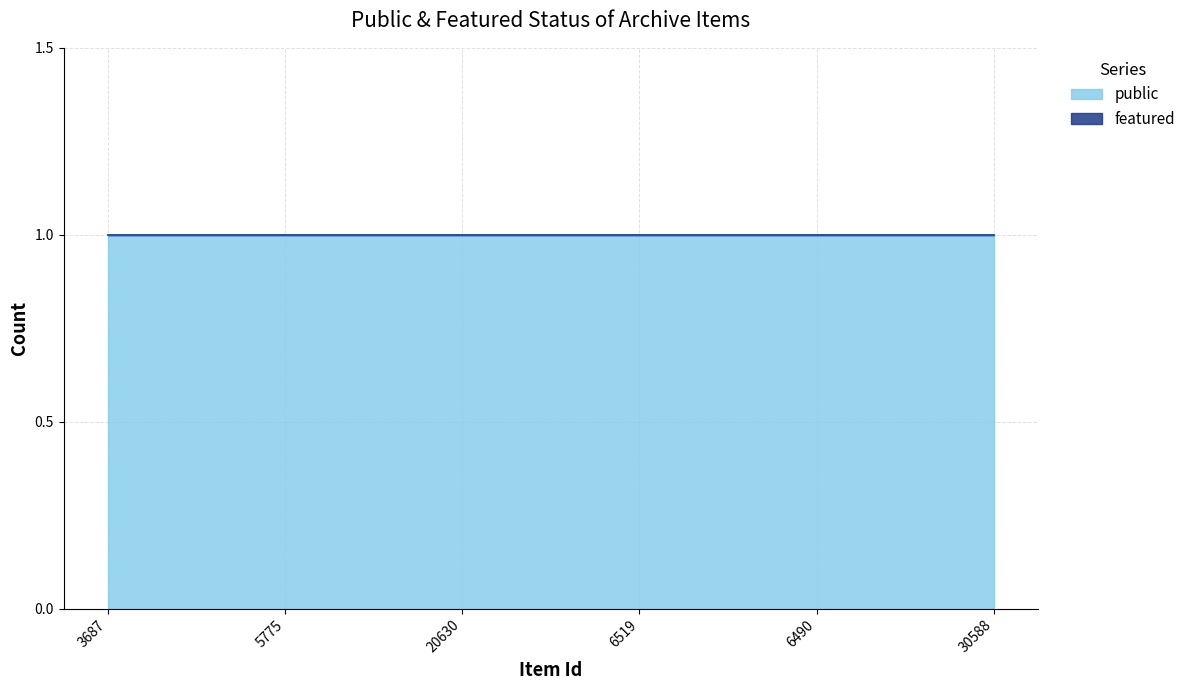

How many lines are shown in the chart?

2